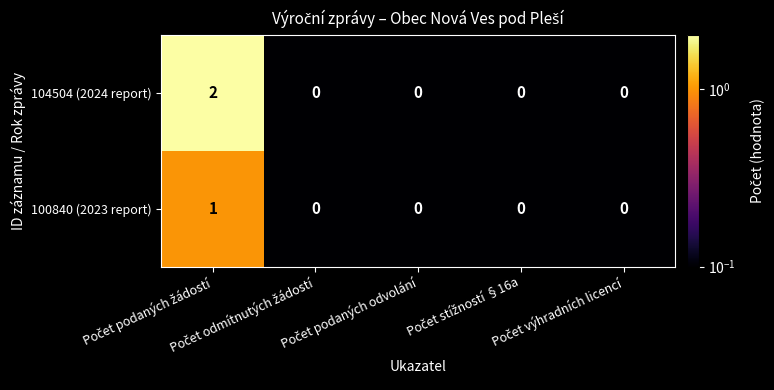

Which series has the widest spread of values?

104504 (2024 report)